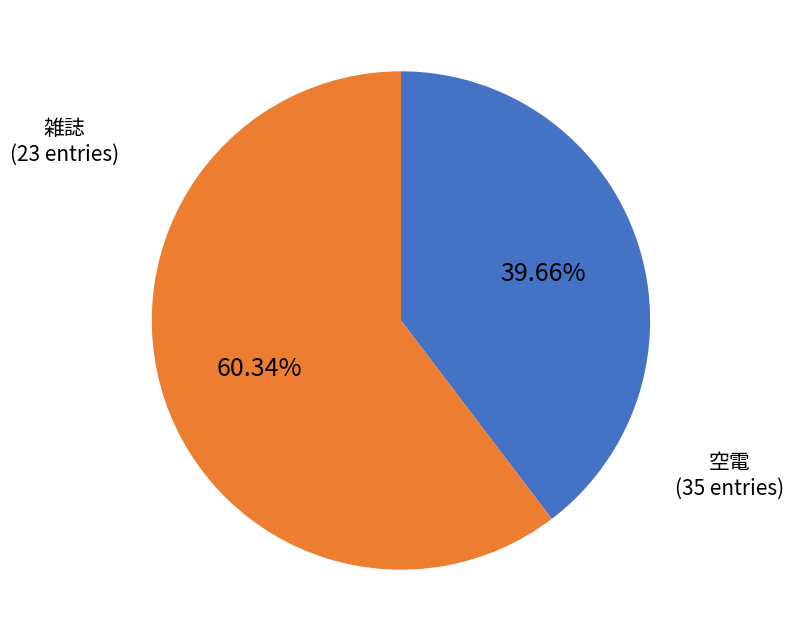

Does 雑誌 account for over 50% of the chart?

No